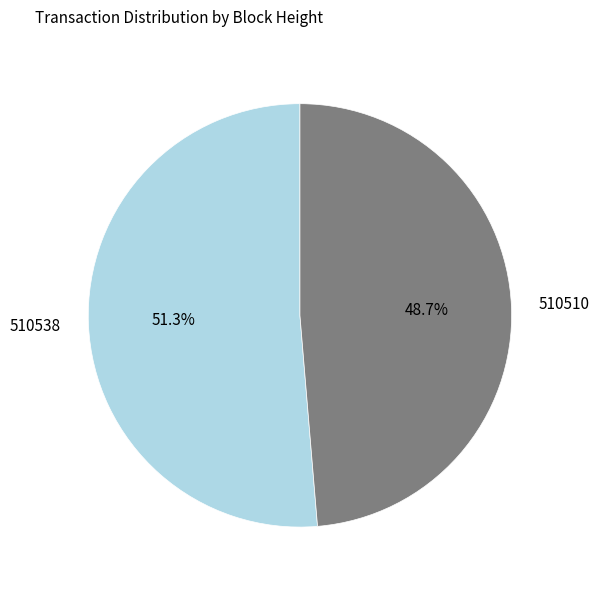

Between 510538 and 510510, which is larger?

510538